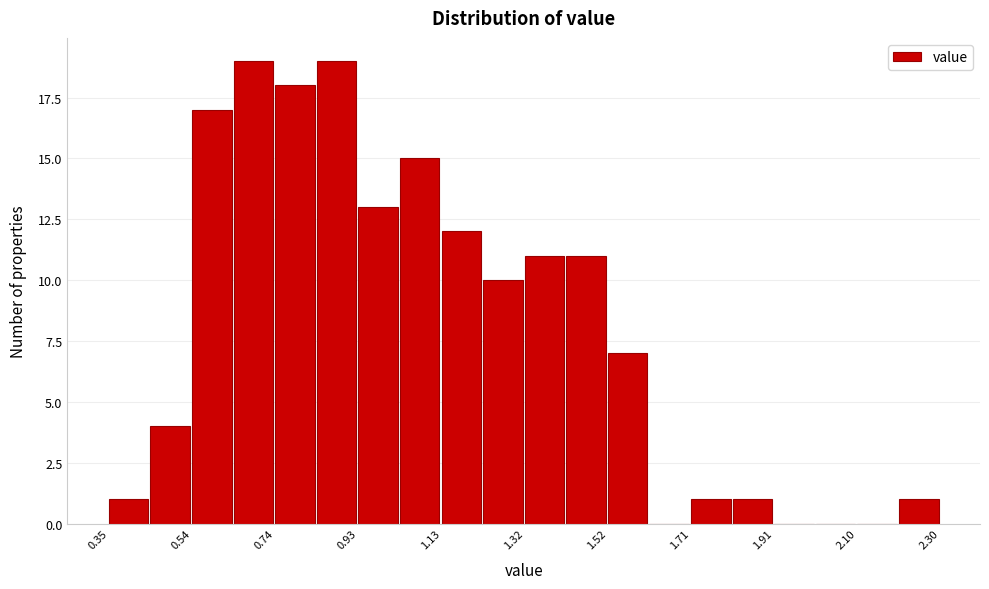

Reading left to right, transcribe this chart: for each bar, give the range it covers on the x-axis and its height. Neither the bar edges nor the heights are printed on the chart, so give them approximately, as read against the axes.

0.36 to 0.44: 1
0.44 to 0.54: 4
0.54 to 0.64: 17
0.64 to 0.74: 19
0.74 to 0.84: 18
0.84 to 0.94: 19
0.94 to 1.04: 13
1.04 to 1.14: 15
1.14 to 1.22: 12
1.22 to 1.32: 10
1.32 to 1.42: 11
1.42 to 1.52: 11
1.52 to 1.62: 7
1.62 to 1.72: 0
1.72 to 1.82: 1
1.82 to 1.92: 1
1.92 to 2.00: 0
2.00 to 2.10: 0
2.10 to 2.20: 0
2.20 to 2.30: 1